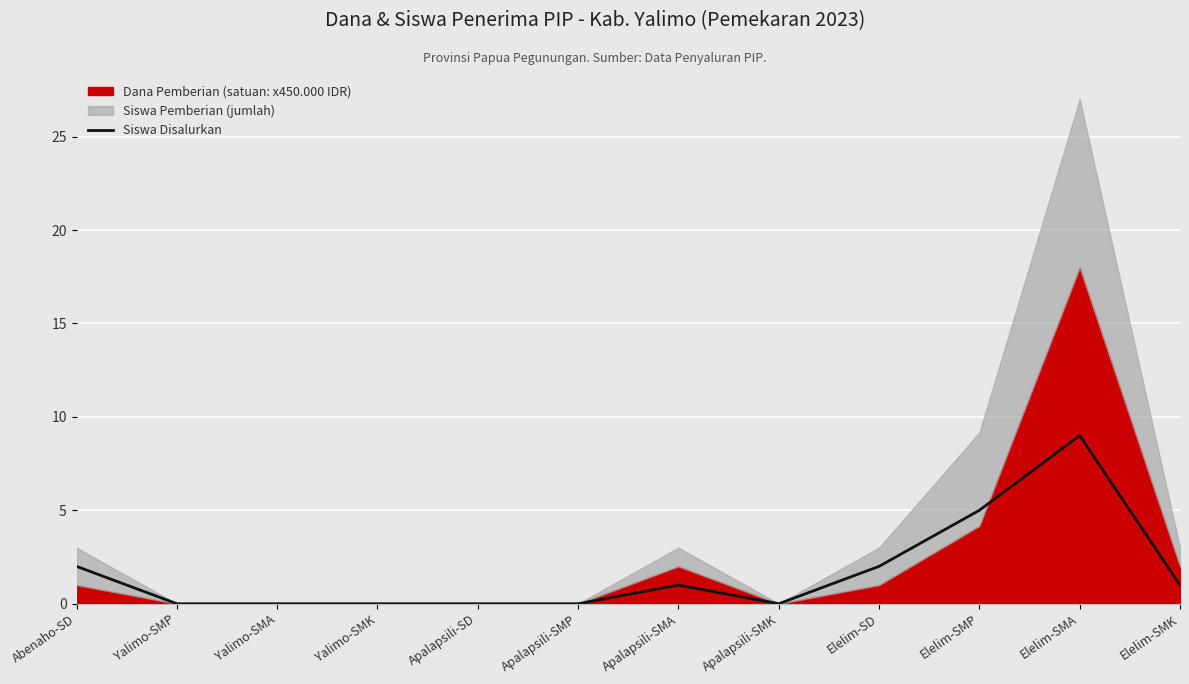

Is it true that the value at Apalapsili-SMK is 4?

False